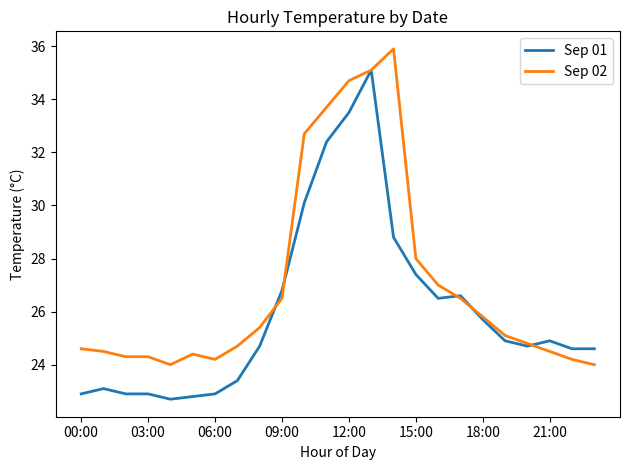

Is this an area chart (filled region under the line)?

No